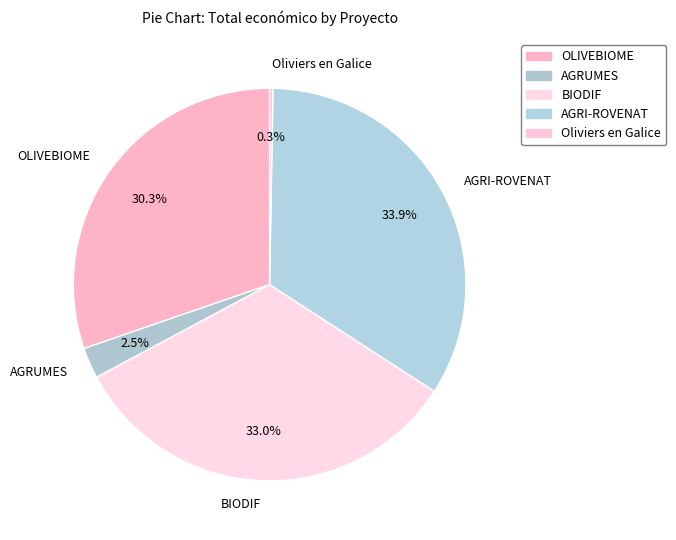

To the nearest percent, what portion does BIODIF represent?

33%